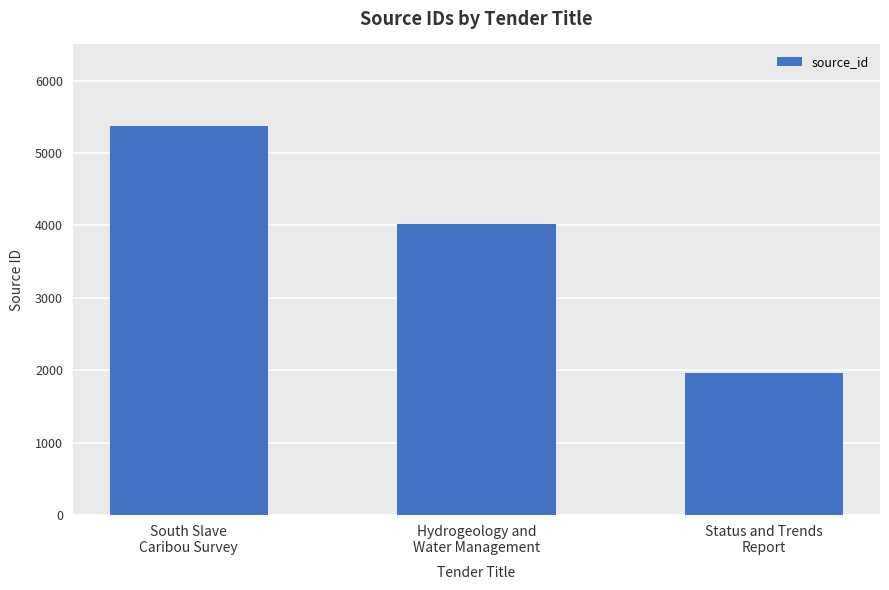

What is the label of the 2nd bar from the left?

Hydrogeology and
Water Management